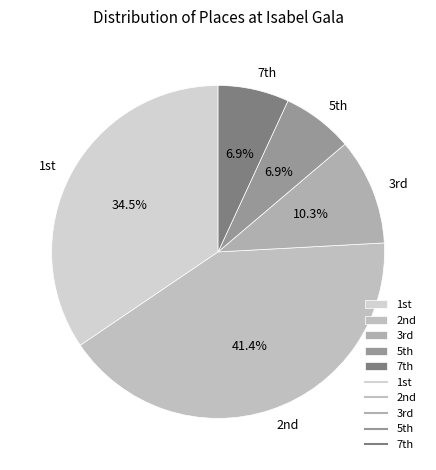

Does any single category account for the majority?

No